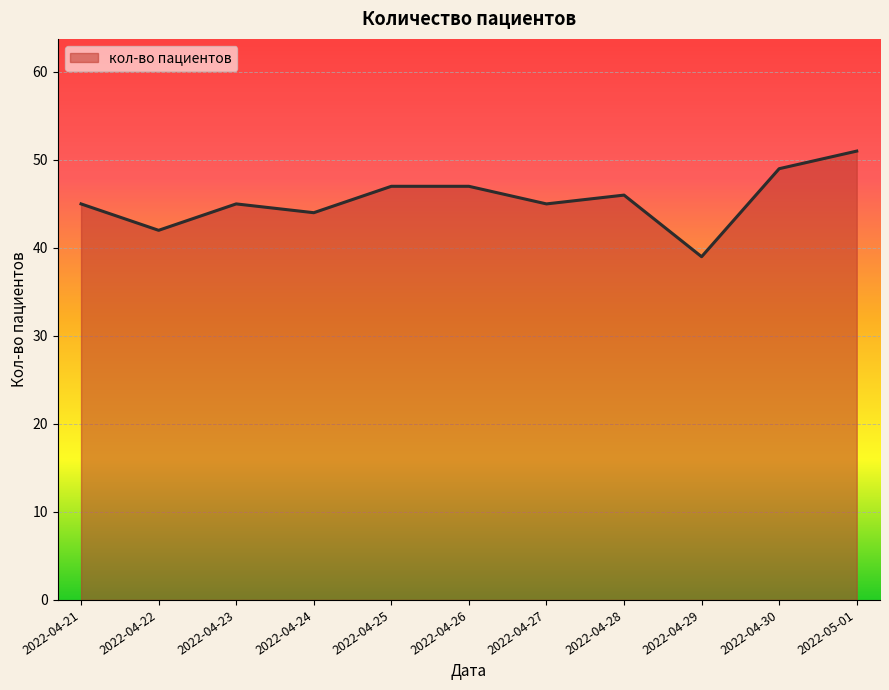

Reading left to right, what are all the values shown in this chart?

2022-04-21=45	2022-04-22=42	2022-04-23=45	2022-04-24=44	2022-04-25=47	2022-04-26=47	2022-04-27=45	2022-04-28=46	2022-04-29=39	2022-04-30=49	2022-05-01=51